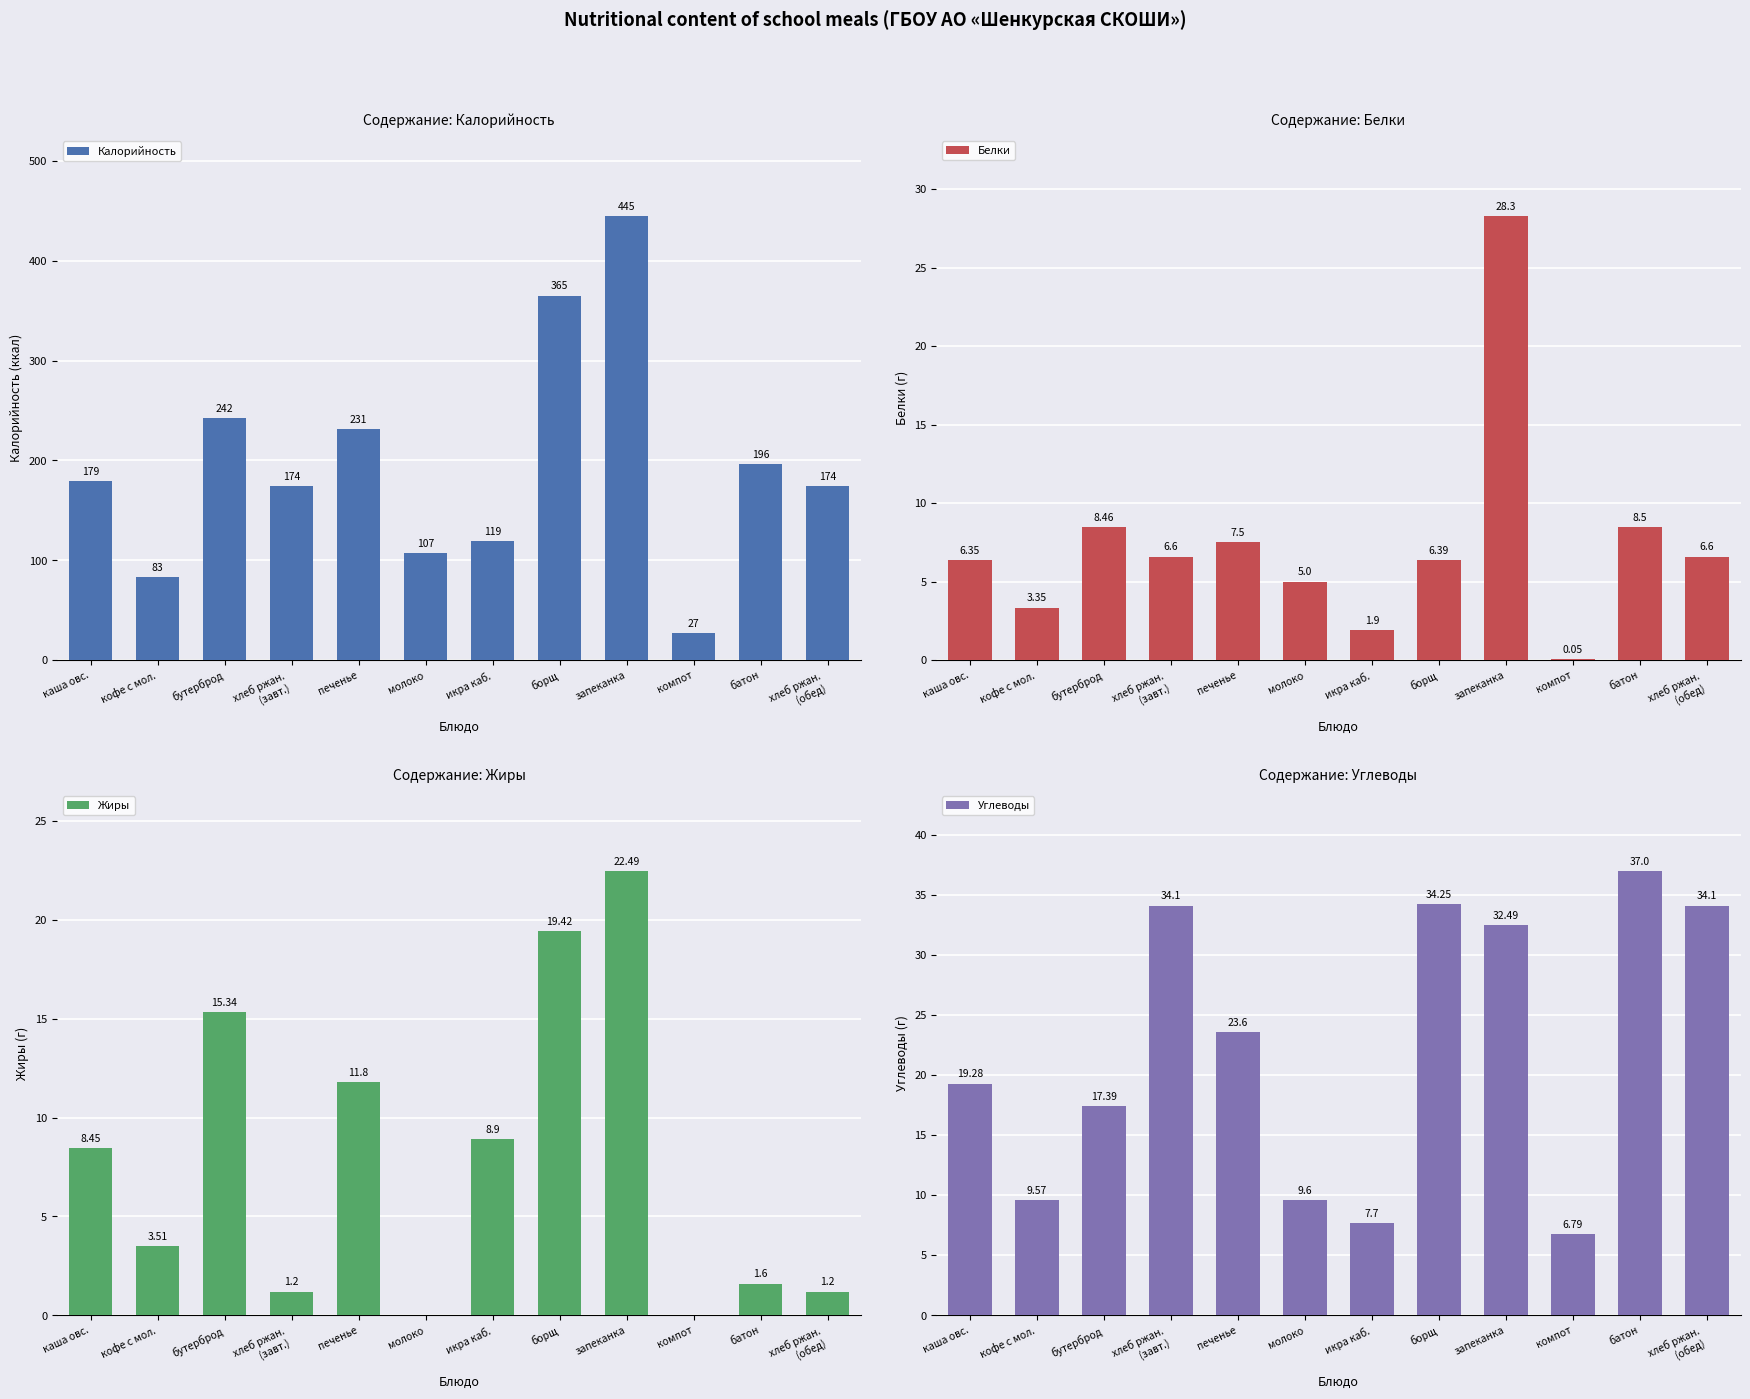

Reading left to right, list all the values displayed in this chart.

Калорийность: 179.0	83.0	242.0	174.0	231.0	107.0	119.0	365.0	445.0	27.0	196.0	174.0
Белки: 6.3	3.4	8.5	6.6	7.5	5.0	1.9	6.4	28.3	0.1	8.5	6.6
Жиры: 8.4	3.5	15.3	1.2	11.8	0.0	8.9	19.4	22.5	0.0	1.6	1.2
Углеводы: 19.3	9.6	17.4	34.1	23.6	9.6	7.7	34.2	32.5	6.8	37.0	34.1